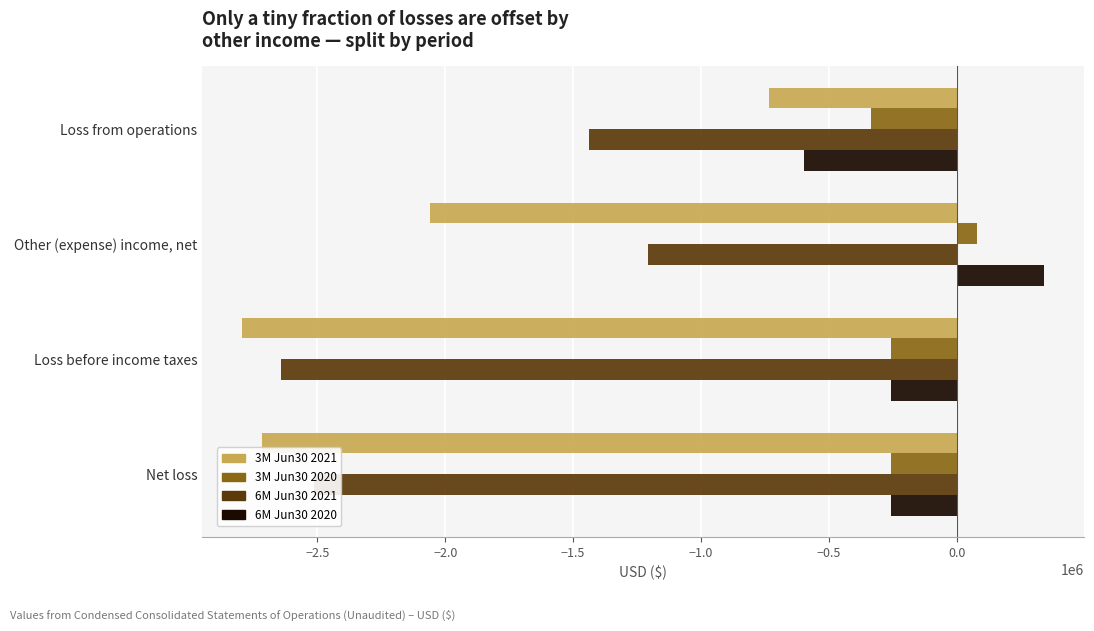

What is the total value across all series at Loss from operations?

-3103697